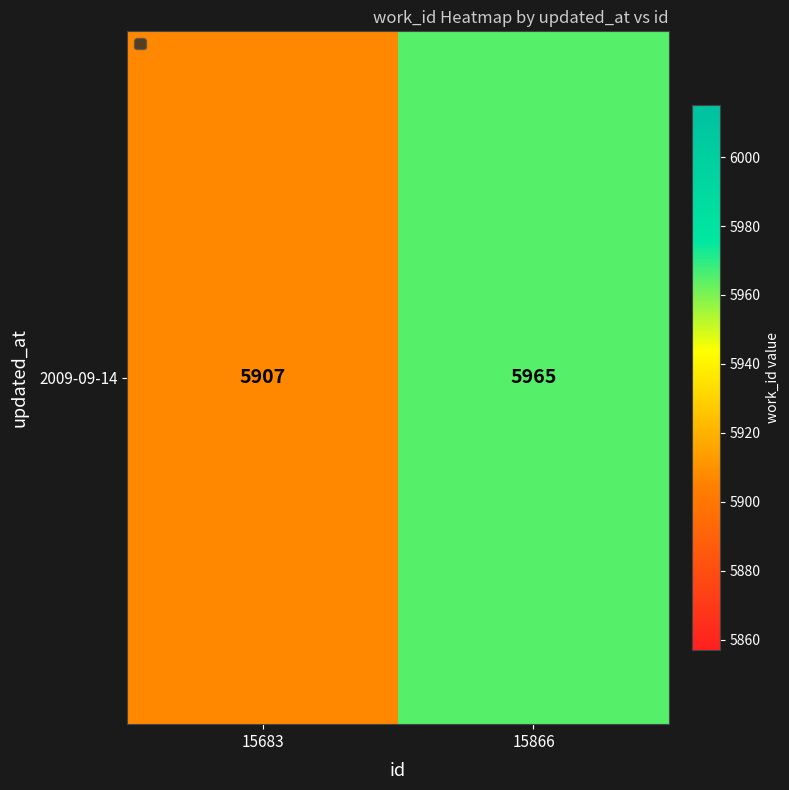

Which label corresponds to the smallest value in the chart?

15683